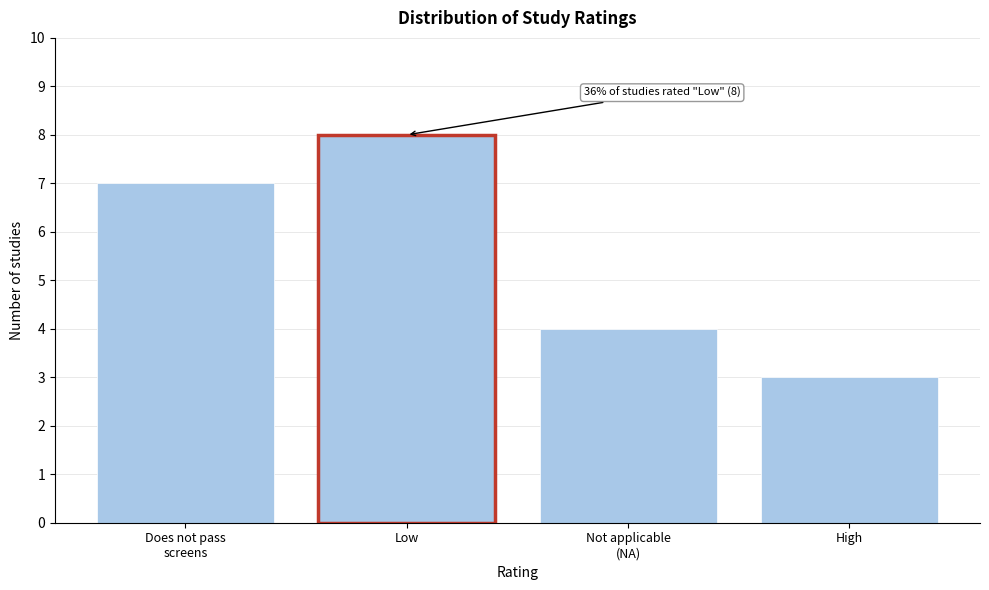

Reading left to right, transcribe all the data shown in this chart.

7	8	4	3